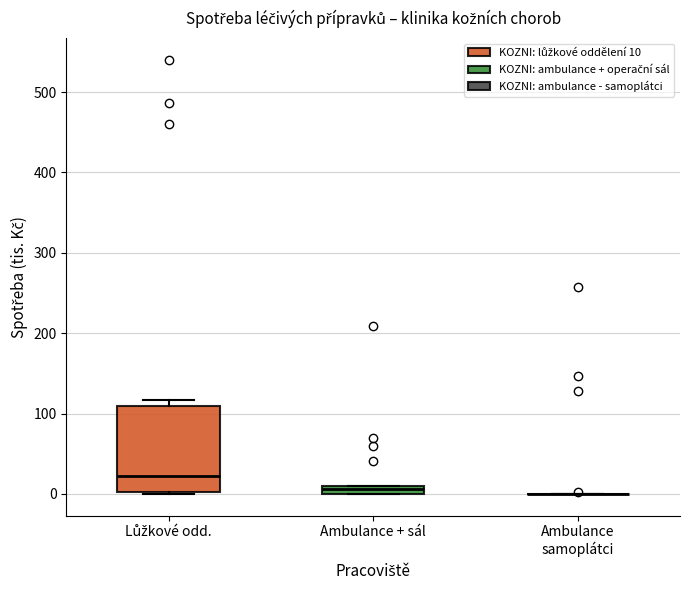

Comparing the boxes themselves (not the whiskers), which one is the tallest?

Lůžkové odd.